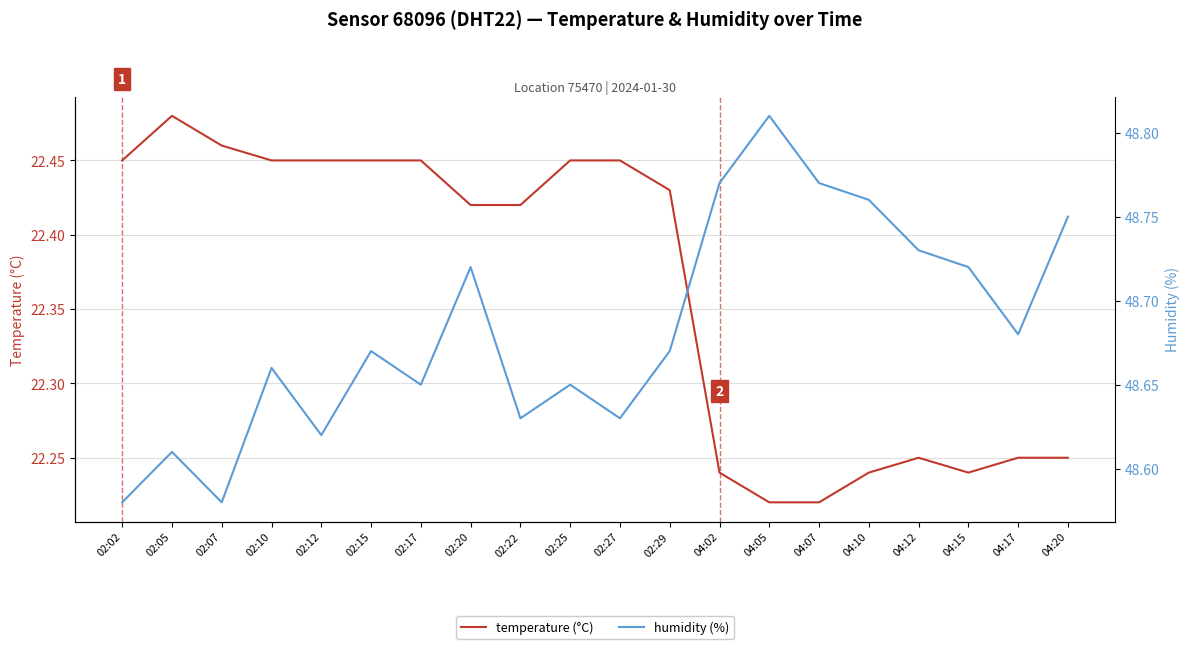

At which label is humidity (%) closest to 48?

02:02